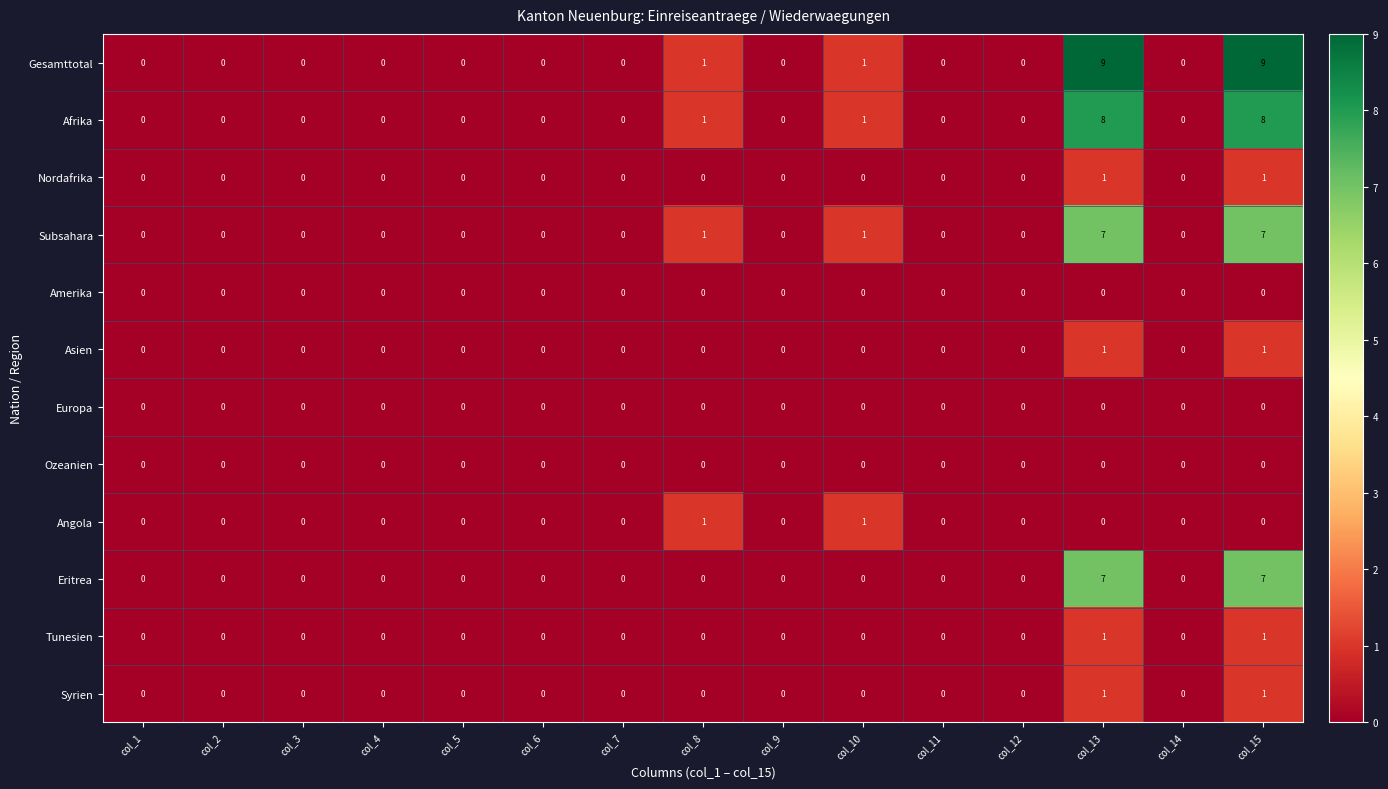

What is the difference between the highest and lowest values at col_13?

9